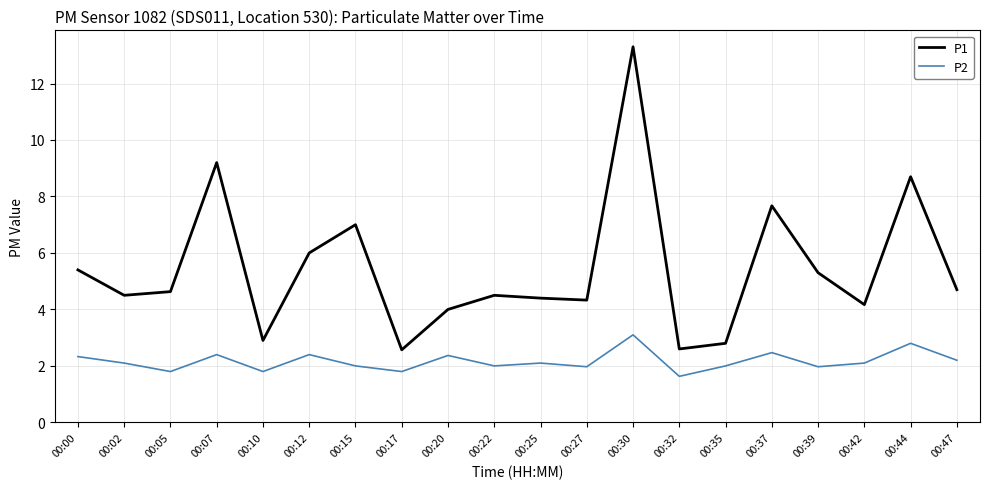

What is the difference between the maximum and minimum values in the P1 series?

10.7